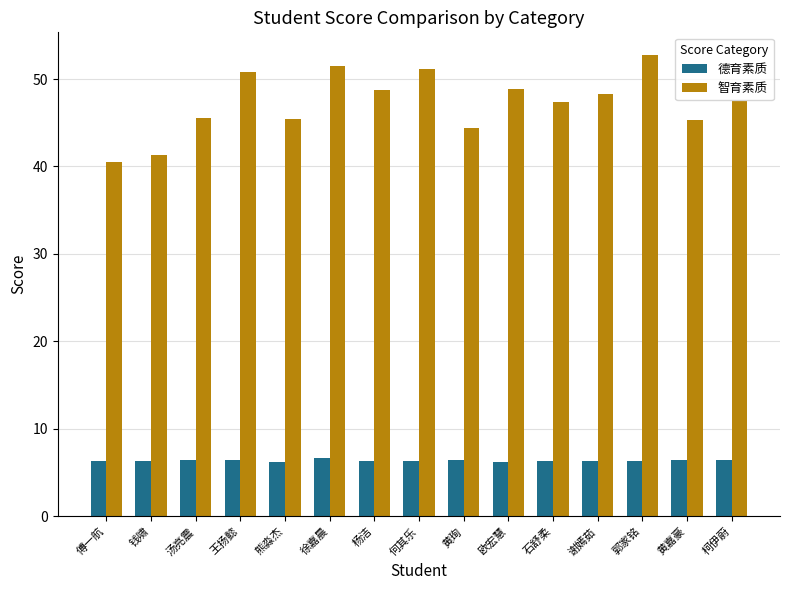

What value does the 智育素质 series have at 熊淼杰?

45.5